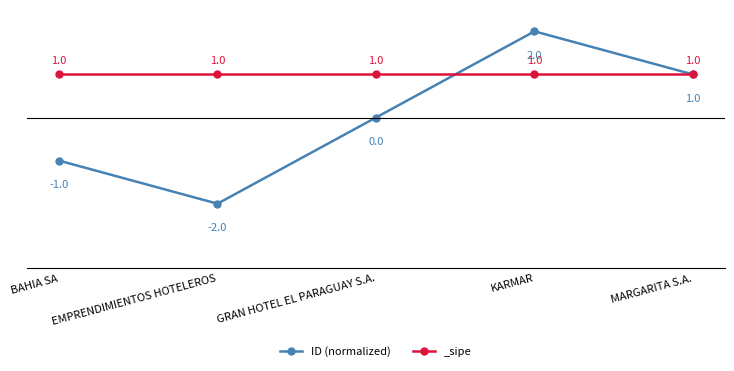

Reading left to right, list all the values displayed in this chart.

BAHIA SA=-1	EMPRENDIMIENTOS HOTELEROS=-2	GRAN HOTEL EL PARAGUAY S.A.=0	KARMAR=2	MARGARITA S.A.=1